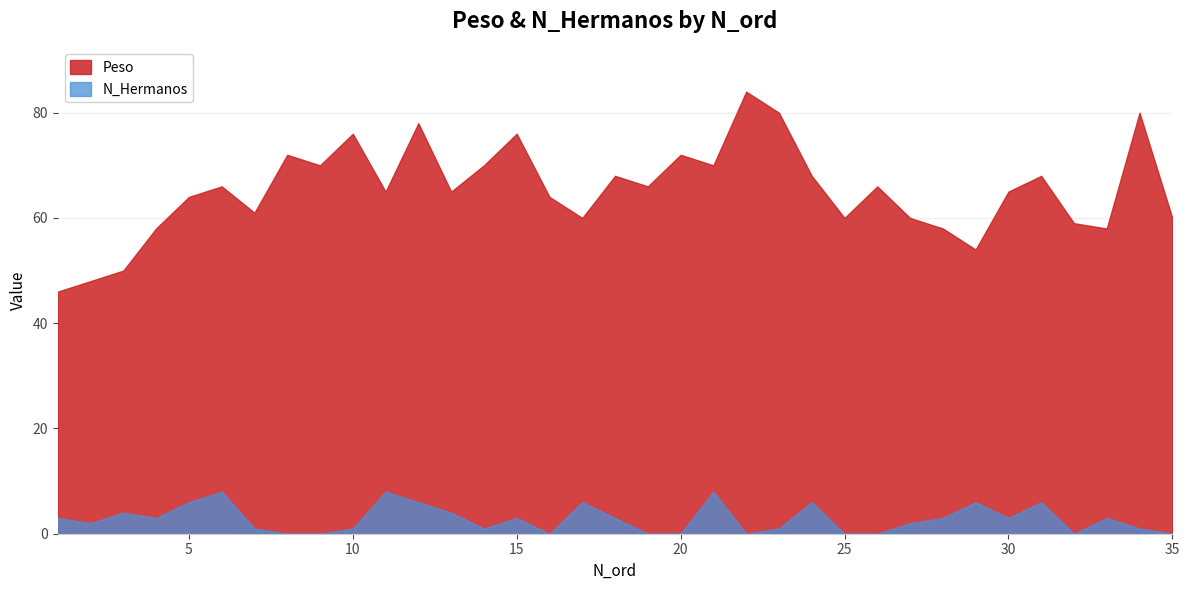

What is the value of the N_Hermanos point at the 17th from the left?

6